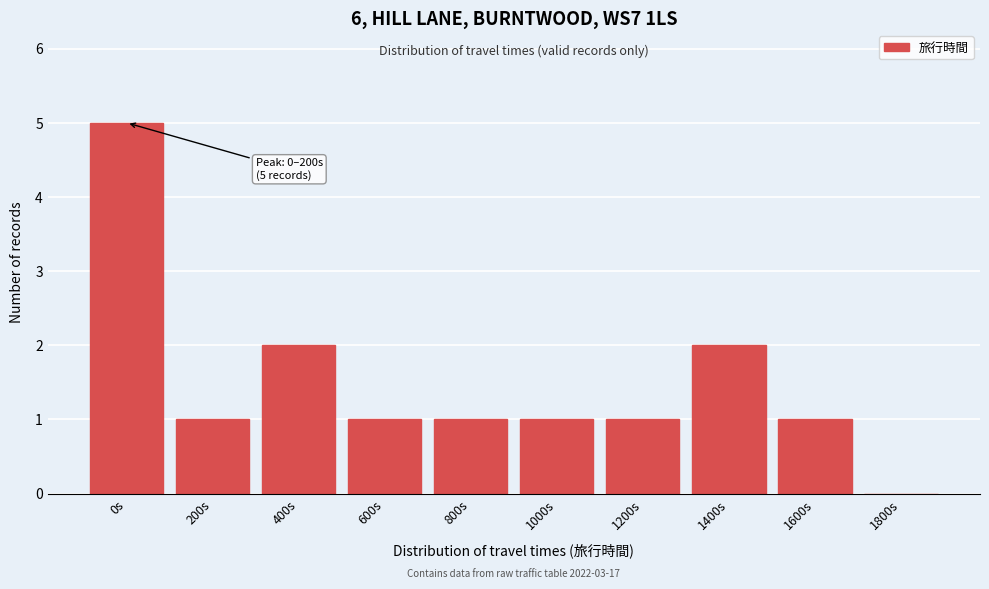

Reading left to right, list all the values displayed in this chart.

0s=5	200s=1	400s=2	600s=1	800s=1	1000s=1	1200s=1	1400s=2	1600s=1	1800s=0